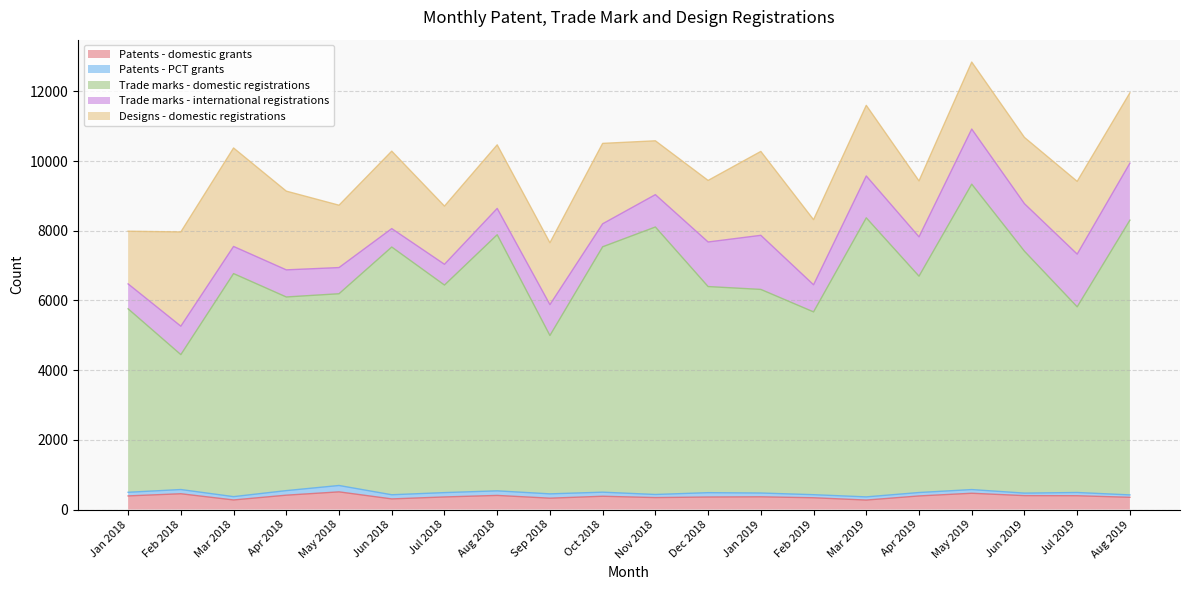

True or false: Trade marks - domestic registrations and Patents - PCT grants cross at least once.

False